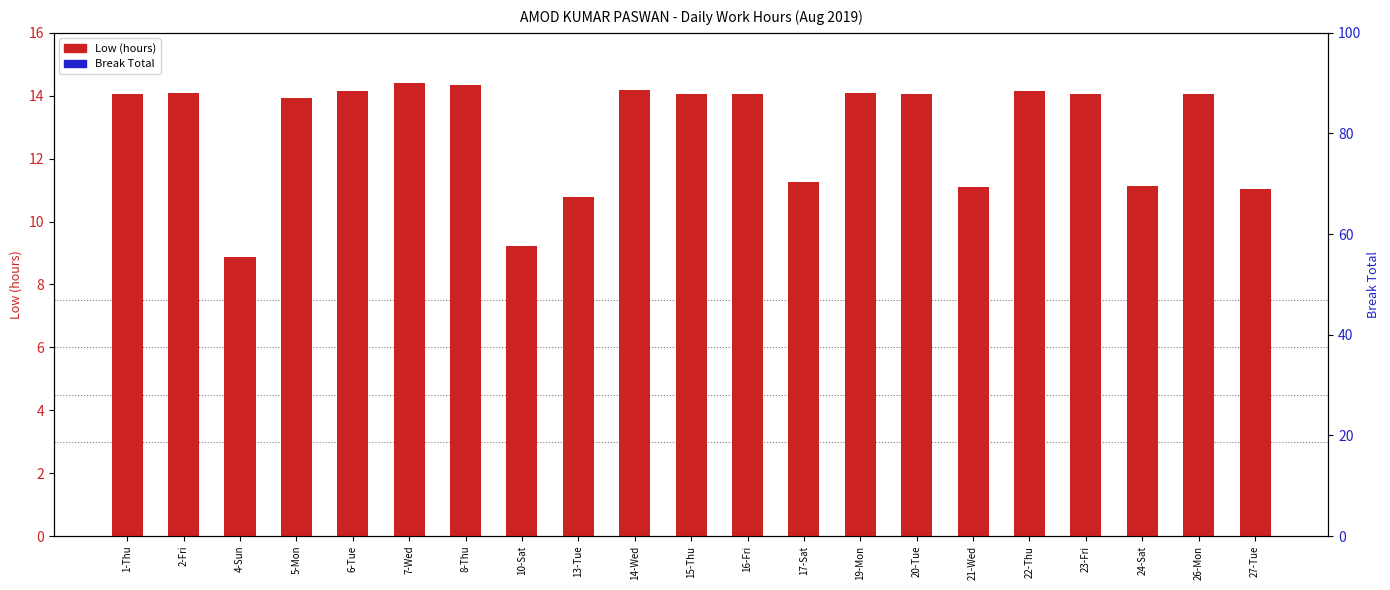

What is the approximate value of Low (hours) at 14-Wed?

14.2